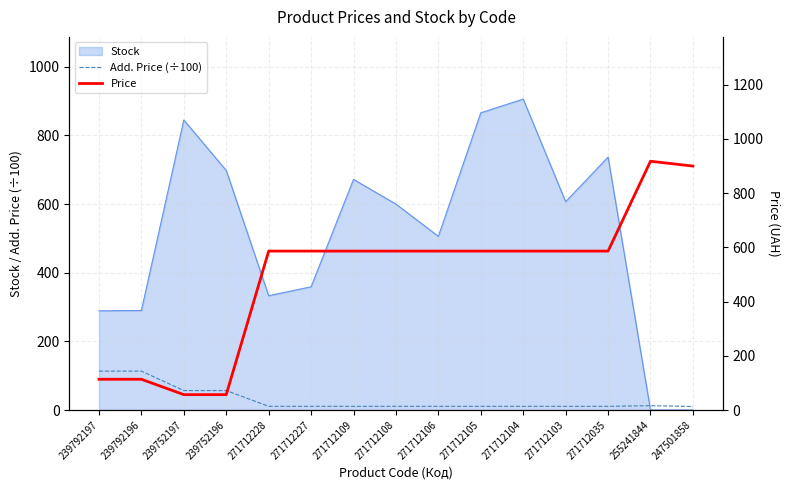

What is the average value of the Price series?

495.4